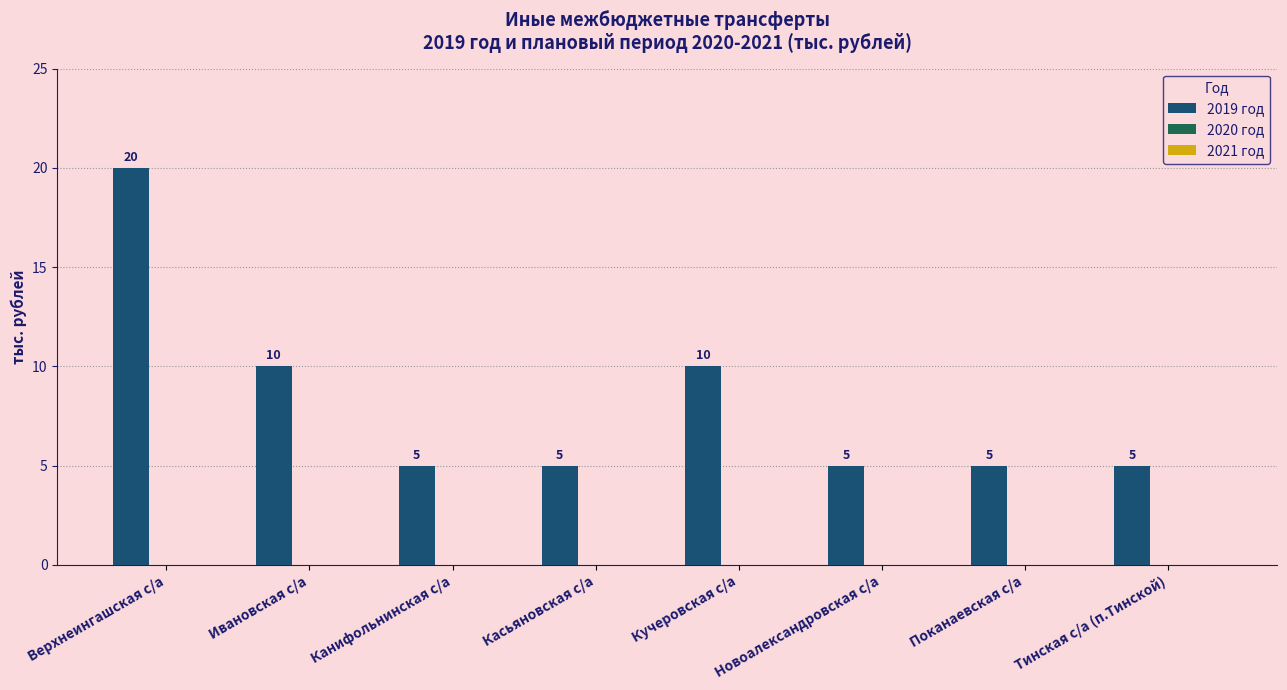

Count the number of values greater than 5.

3